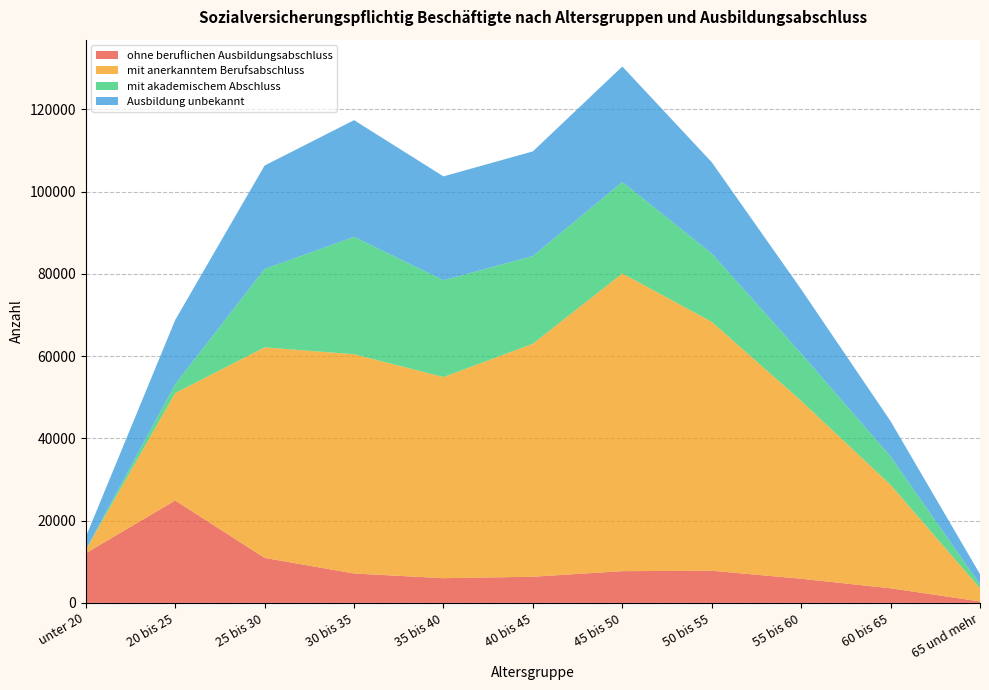

Reading left to right, extract all data points from this chart.

ohne beruflichen Ausbildungsabschluss: 12081	24906	10946	7151	6011	6361	7723	7822	5869	3557	359
mit anerkanntem Berufsabschluss: 823	26123	51201	53321	48909	56664	72390	60529	43276	25145	3200
mit akademischem Abschluss: 31	2152	19050	28547	23549	21326	22251	16624	11514	6911	917
Ausbildung unbekannt: 3093	15617	25161	28378	25252	25453	28082	22197	15610	8581	2516